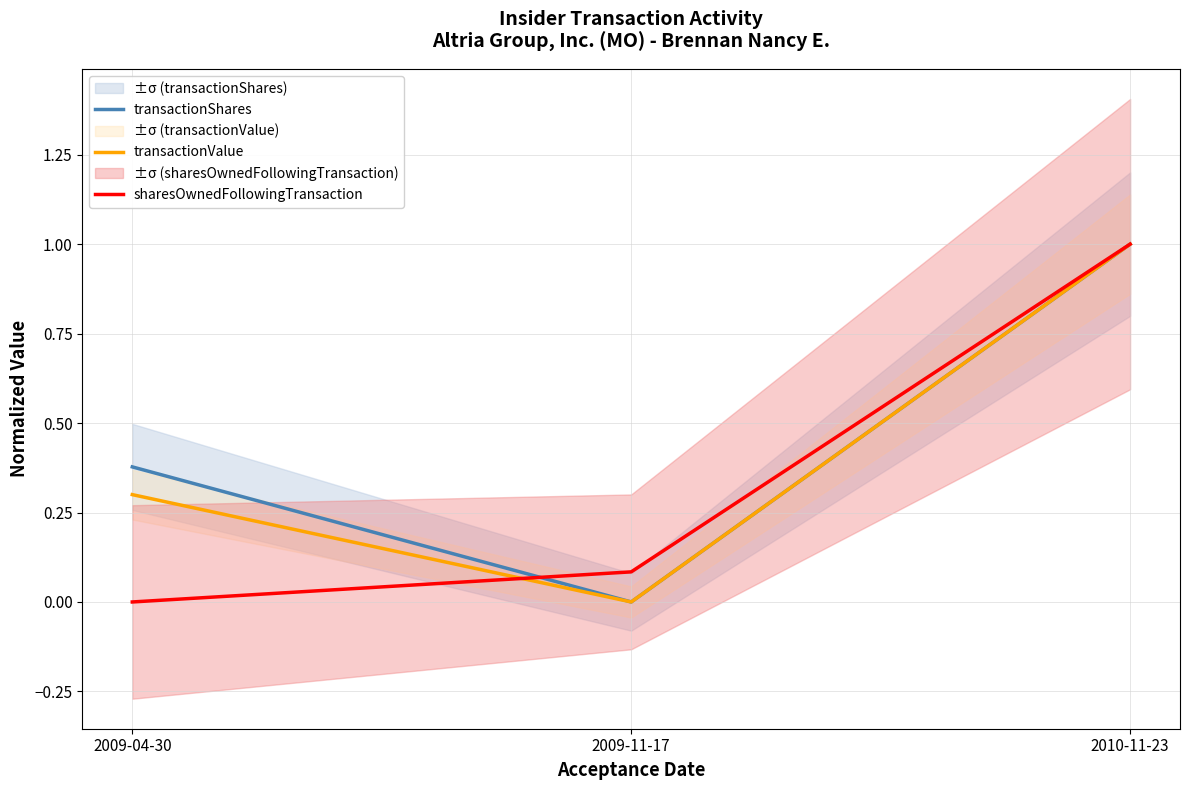

How many distinct data groups are displayed?

3